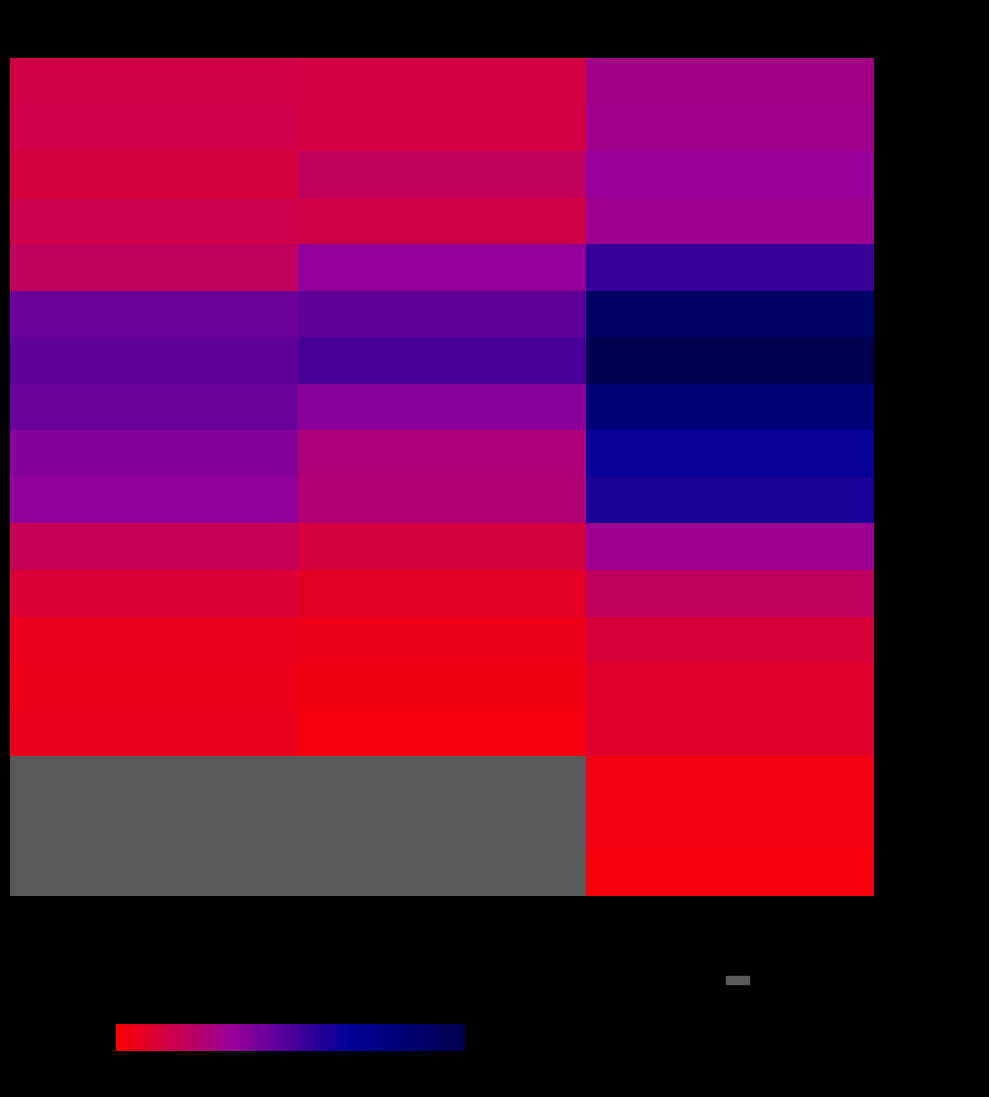

At Women, list the series in order from largest to smallest.

30-34 years, 35-39 years, 40-44 years, 45-49 years, 10-14 years, 0-4 years, 5-9 years, 50-54 years, 55-59 years, 60-64 years, 65-69 years, 70-74 years, 75-79 years, 80-84 years, 85 years or more, 25-29 years, 20-24 years, 15-19 years